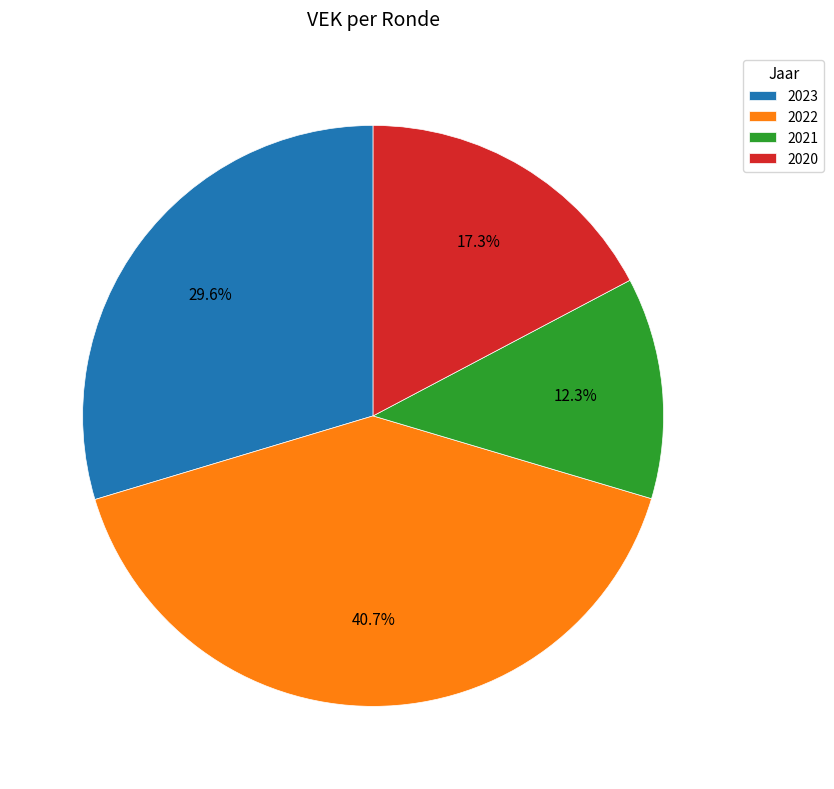

What portion of the pie excludes 2020?

82.7%